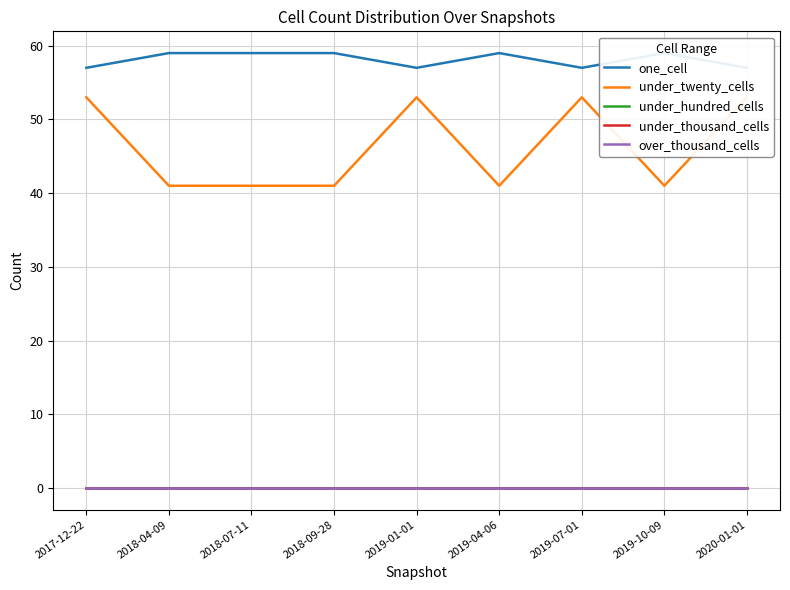

How many distinct data groups are displayed?

5